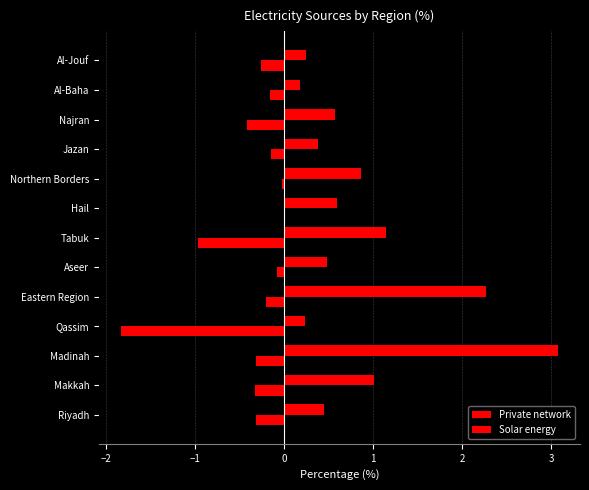

Count the number of data series in this chart.

2